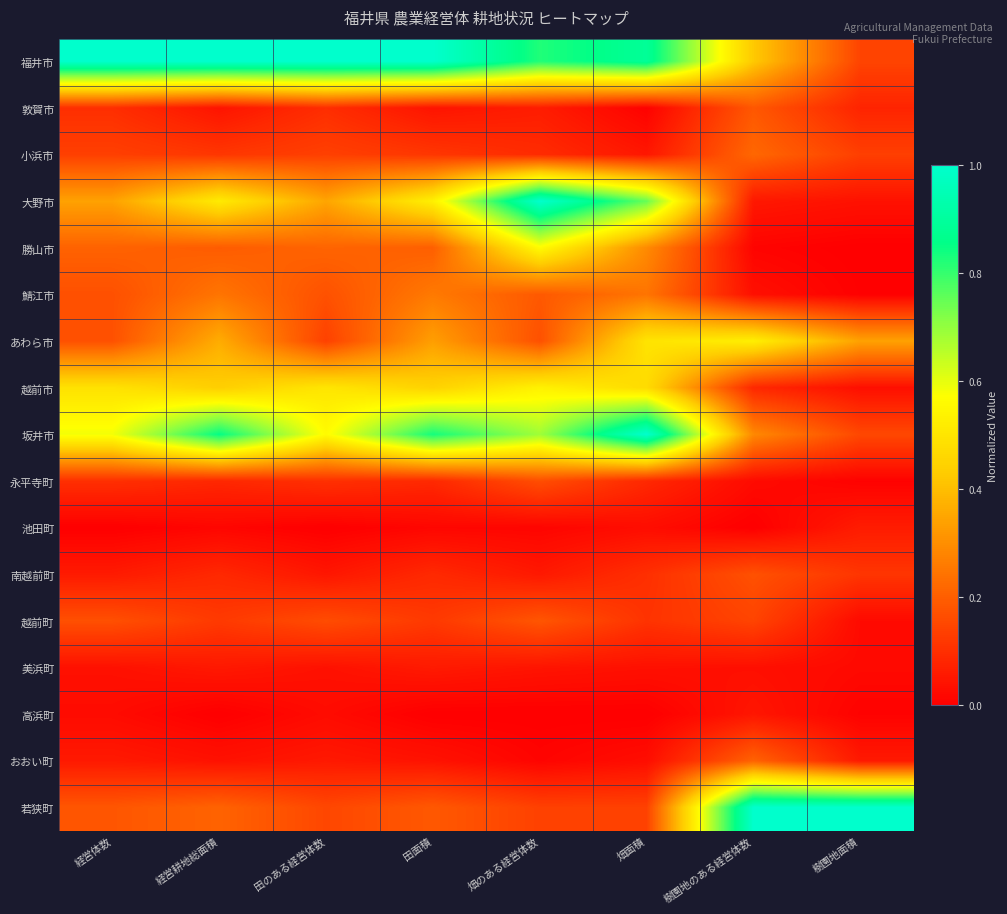

Reading left to right, list all the values displayed in this chart.

福井市: 経営体数=1.0	経営耕地総面積=1.0	田のある経営体数=1.0	田面積=1.0	畑のある経営体数=0.8	畑面積=0.9	樹園地のある経営体数=0.4	樹園地面積=0.1
敦賀市: 経営体数=0.1	経営耕地総面積=0.0	田のある経営体数=0.1	田面積=0.0	畑のある経営体数=0.1	畑面積=0.0	樹園地のある経営体数=0.2	樹園地面積=0.1
小浜市: 経営体数=0.1	経営耕地総面積=0.1	田のある経営体数=0.1	田面積=0.1	畑のある経営体数=0.1	畑面積=0.0	樹園地のある経営体数=0.2	樹園地面積=0.1
大野市: 経営体数=0.3	経営耕地総面積=0.5	田のある経営体数=0.3	田面積=0.5	畑のある経営体数=1.0	畑面積=0.7	樹園地のある経営体数=0.1	樹園地面積=0.0
勝山市: 経営体数=0.2	経営耕地総面積=0.2	田のある経営体数=0.2	田面積=0.2	畑のある経営体数=0.6	畑面積=0.3	樹園地のある経営体数=0.0	樹園地面積=0.0
鯖江市: 経営体数=0.2	経営耕地総面積=0.2	田のある経営体数=0.2	田面積=0.3	畑のある経営体数=0.2	畑面積=0.2	樹園地のある経営体数=0.0	樹園地面積=0.0
あわら市: 経営体数=0.2	経営耕地総面積=0.4	田のある経営体数=0.1	田面積=0.3	畑のある経営体数=0.2	畑面積=0.5	樹園地のある経営体数=0.5	樹園地面積=0.3
越前市: 経営体数=0.5	経営耕地総面積=0.4	田のある経営体数=0.5	田面積=0.4	畑のある経営体数=0.5	畑面積=0.5	樹園地のある経営体数=0.1	樹園地面積=0.0
坂井市: 経営体数=0.6	経営耕地総面積=0.9	田のある経営体数=0.6	田面積=0.8	畑のある経営体数=0.7	畑面積=1.0	樹園地のある経営体数=0.3	樹園地面積=0.2
永平寺町: 経営体数=0.1	経営耕地総面積=0.1	田のある経営体数=0.1	田面積=0.1	畑のある経営体数=0.2	畑面積=0.1	樹園地のある経営体数=0.0	樹園地面積=0.0
池田町: 経営体数=0.0	経営耕地総面積=0.0	田のある経営体数=0.0	田面積=0.0	畑のある経営体数=0.0	畑面積=0.0	樹園地のある経営体数=0.0	樹園地面積=0.1
南越前町: 経営体数=0.1	経営耕地総面積=0.1	田のある経営体数=0.0	田面積=0.1	畑のある経営体数=0.1	畑面積=0.1	樹園地のある経営体数=0.2	樹園地面積=0.1
越前町: 経営体数=0.2	経営耕地総面積=0.1	田のある経営体数=0.2	田面積=0.1	畑のある経営体数=0.2	畑面積=0.1	樹園地のある経営体数=0.1	樹園地面積=0.0
美浜町: 経営体数=0.0	経営耕地総面積=0.1	田のある経営体数=0.0	田面積=0.1	畑のある経営体数=0.0	畑面積=0.0	樹園地のある経営体数=0.0	樹園地面積=0.0
高浜町: 経営体数=0.0	経営耕地総面積=0.0	田のある経営体数=0.0	田面積=0.0	畑のある経営体数=0.0	畑面積=0.0	樹園地のある経営体数=0.0	樹園地面積=0.0
おおい町: 経営体数=0.1	経営耕地総面積=0.0	田のある経営体数=0.1	田面積=0.0	畑のある経営体数=0.0	畑面積=0.0	樹園地のある経営体数=0.2	樹園地面積=0.1
若狭町: 経営体数=0.2	経営耕地総面積=0.2	田のある経営体数=0.2	田面積=0.2	畑のある経営体数=0.1	畑面積=0.1	樹園地のある経営体数=1.0	樹園地面積=1.0